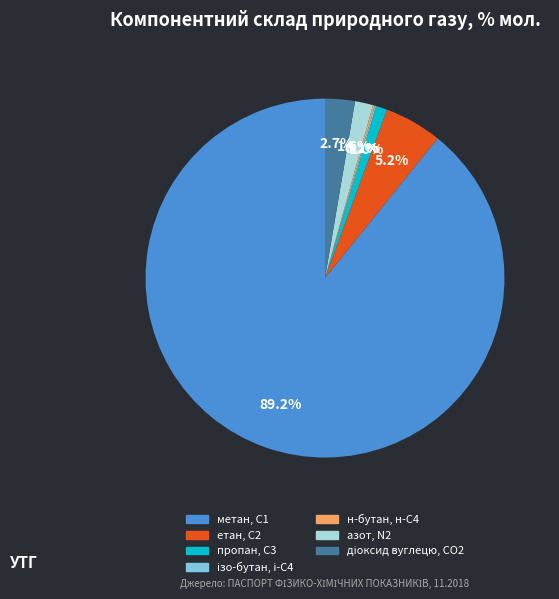

Which category accounts for the majority?

метан, С1